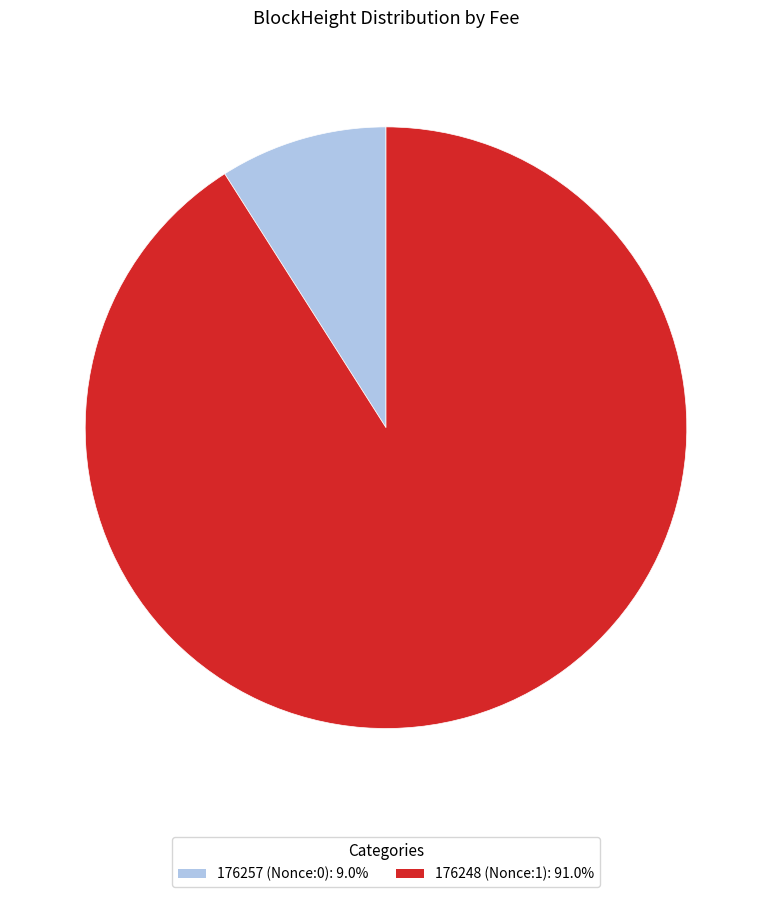

Rank the categories by value from lowest to highest.

176257, 176248